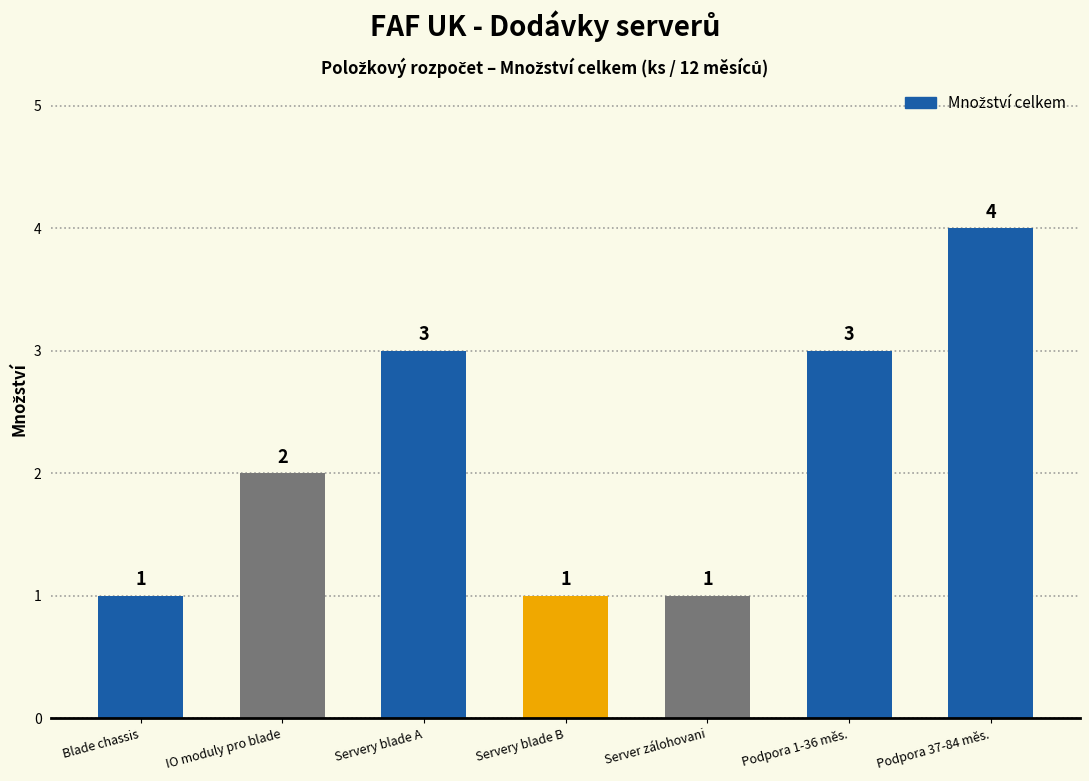

What is the average value?

2